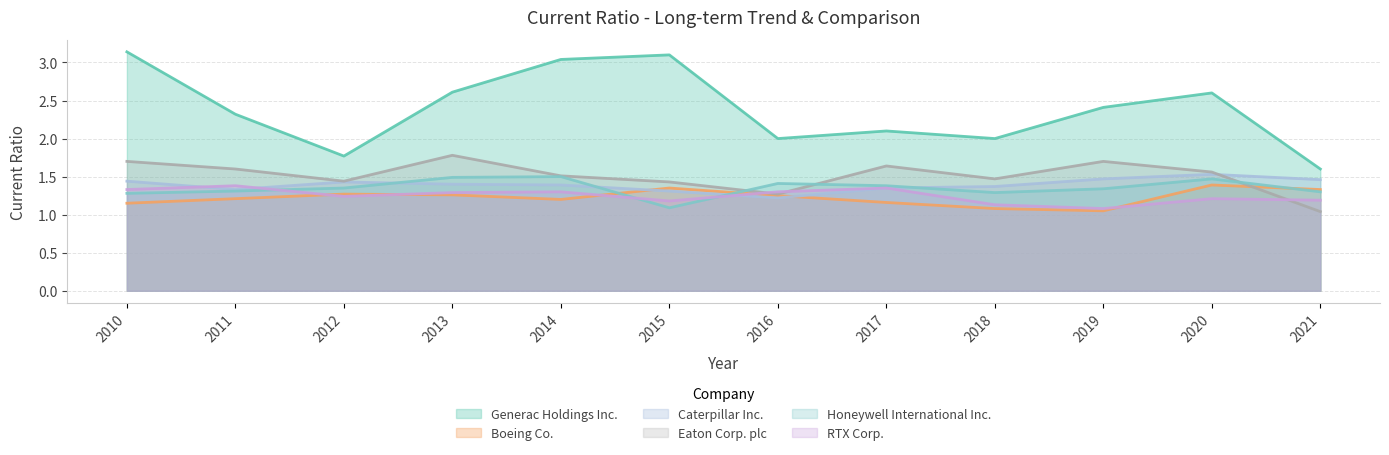

What is the spread (max minus min) of values at 2014?

1.8